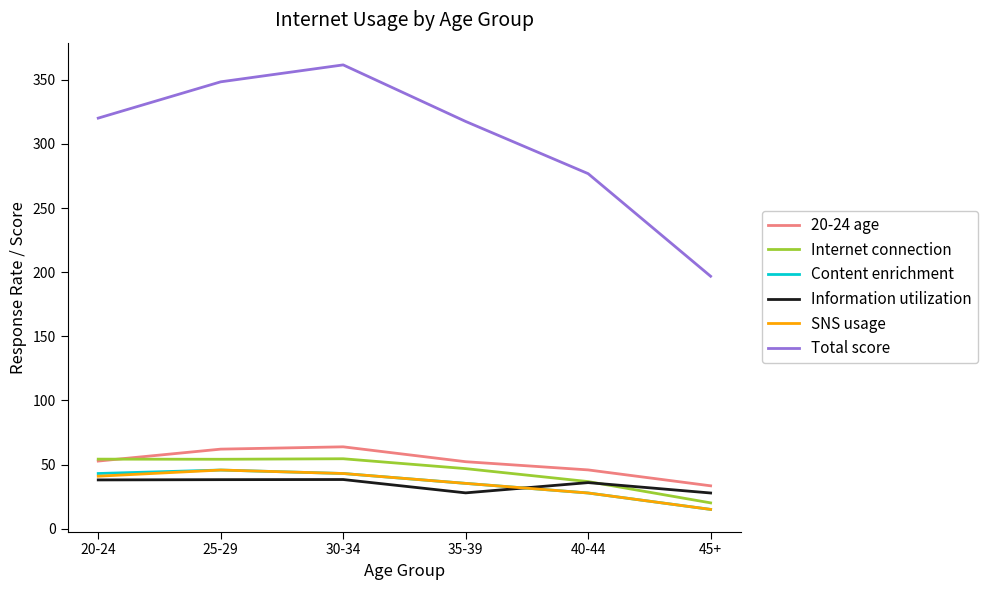

How many values in the SNS usage series are below 40?

3